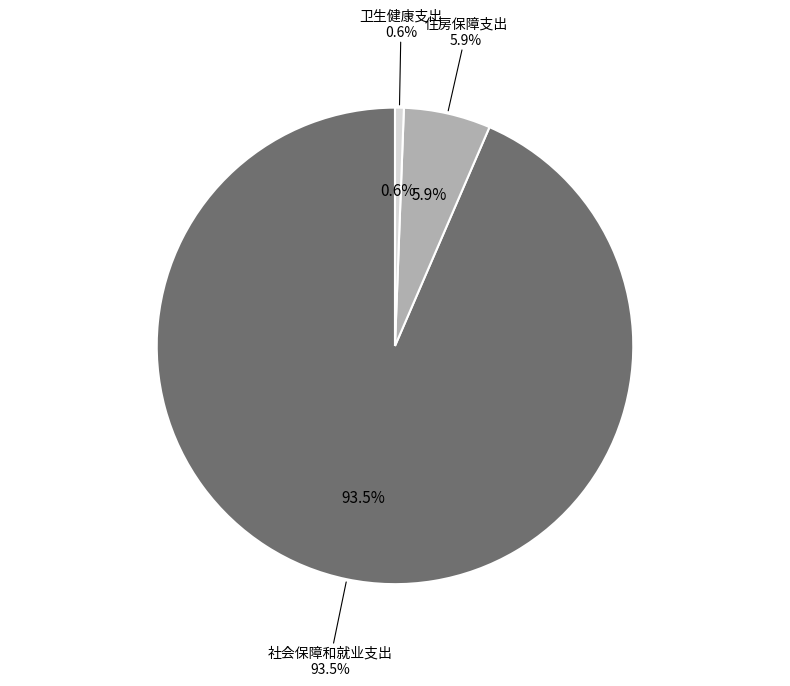

What is the majority slice?

社会保障和就业支出